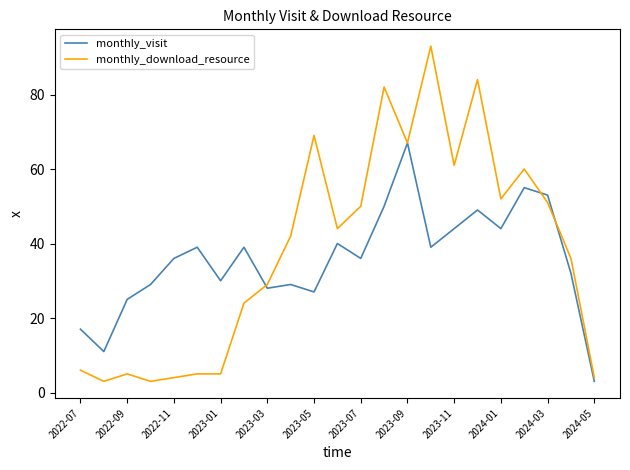

Which series has the widest spread of values?

monthly_download_resource